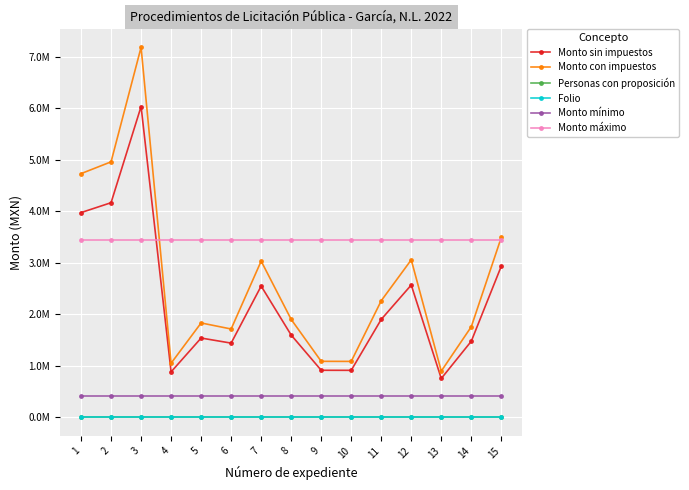

What is the difference between the maximum and minimum values in the Folio series?

14.0